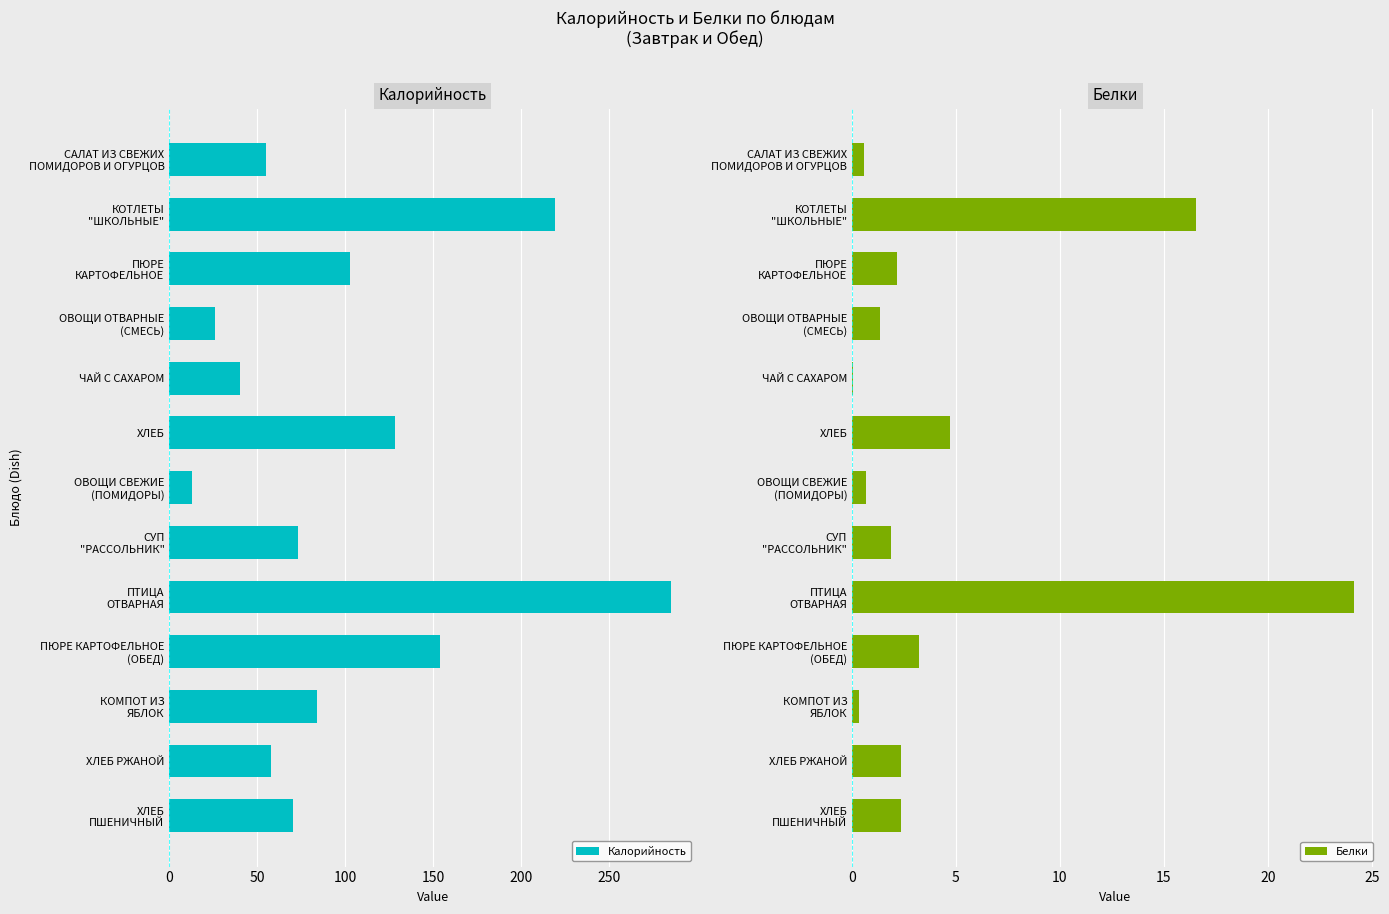

Read the Белки value at ЧАЙ С САХАРОМ.

0.1